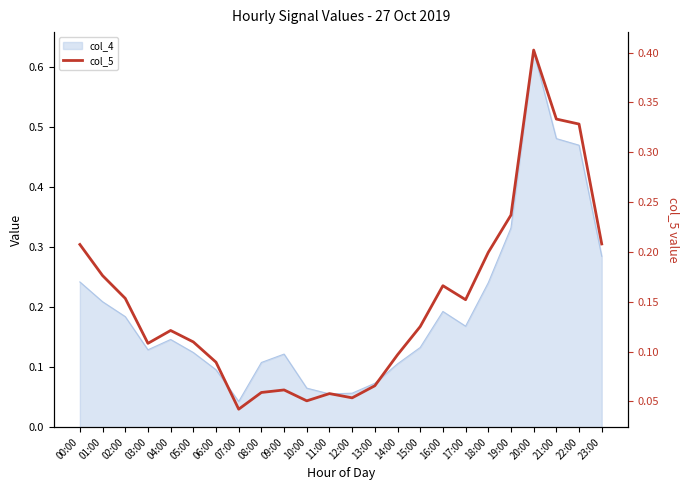

Reading left to right, extract all data points from this chart.

00:00=0.2	01:00=0.2	02:00=0.2	03:00=0.1	04:00=0.1	05:00=0.1	06:00=0.1	07:00=0.0	08:00=0.1	09:00=0.1	10:00=0.1	11:00=0.1	12:00=0.1	13:00=0.1	14:00=0.1	15:00=0.1	16:00=0.2	17:00=0.2	18:00=0.2	19:00=0.2	20:00=0.4	21:00=0.3	22:00=0.3	23:00=0.2